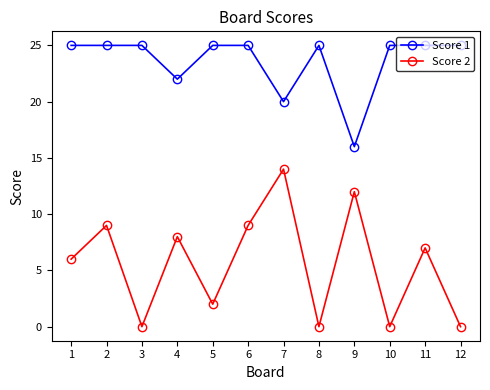

True or false: Score 2 and Score 1 intersect in this chart.

False